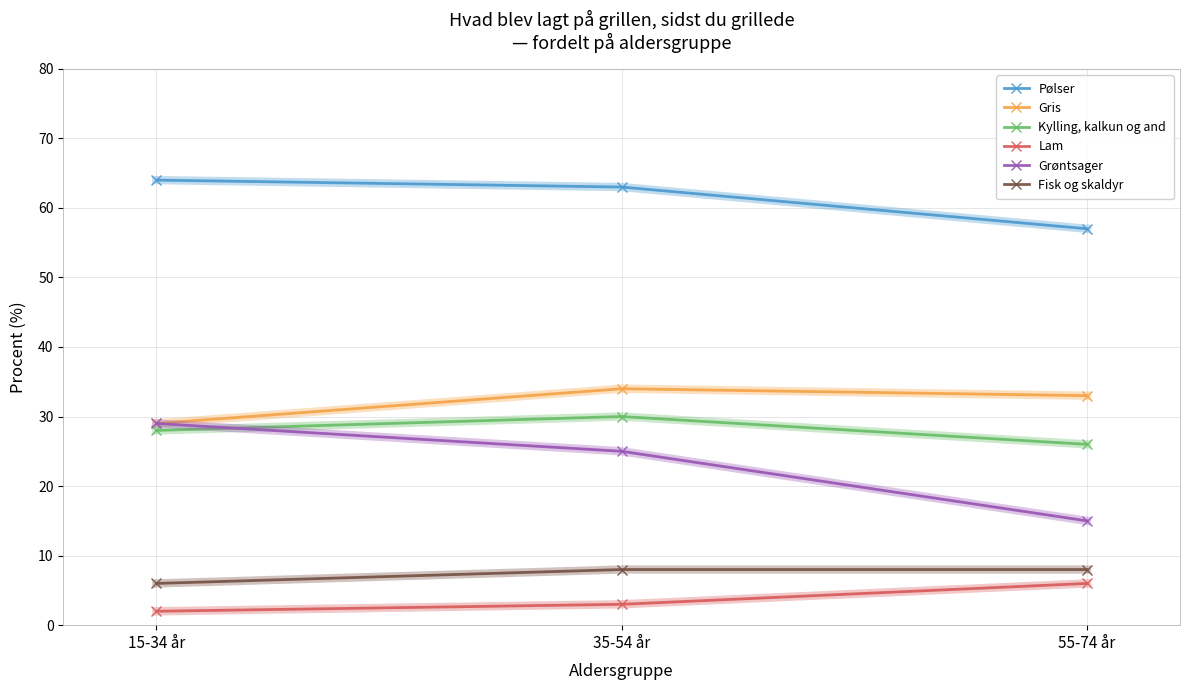

How many Kylling, kalkun og and values are between 26 and 30?

3